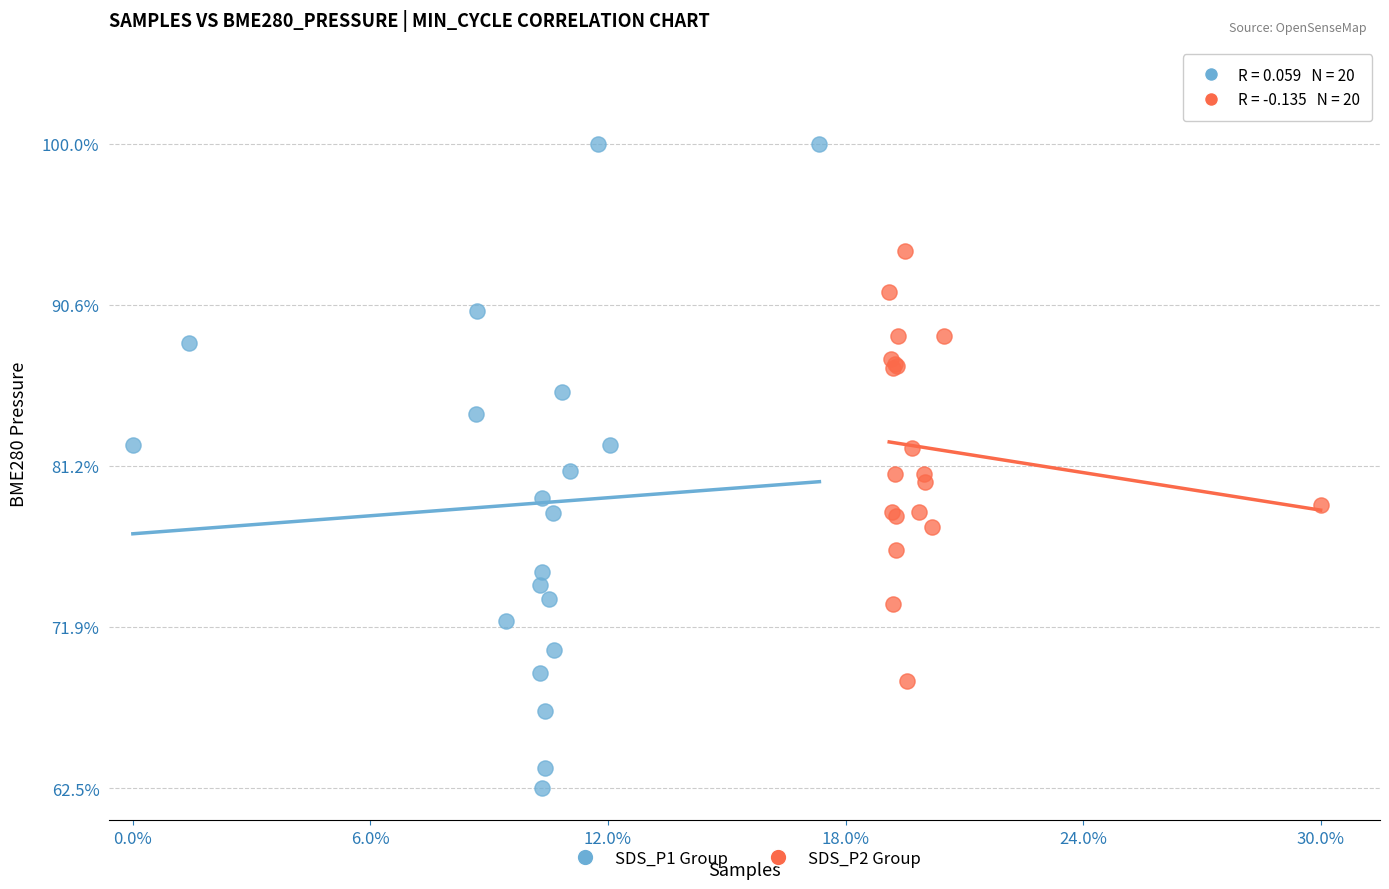

What are all the series names shown in the legend?

SDS_P1 Group, SDS_P2 Group